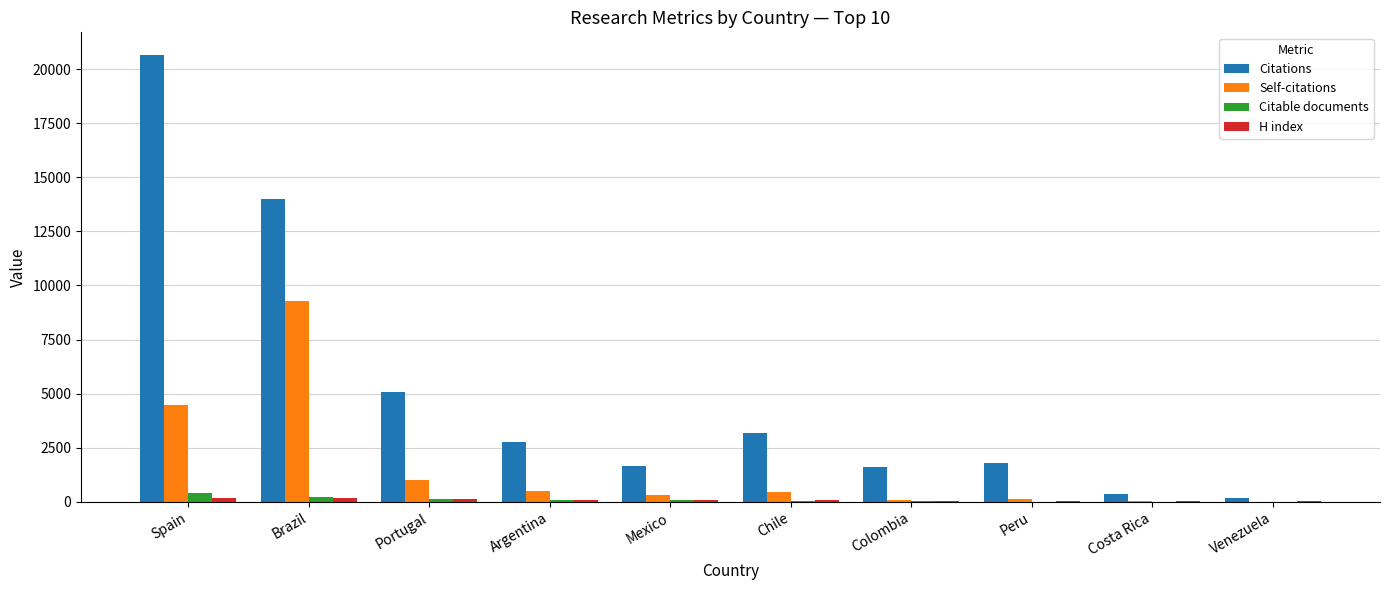

What is the maximum value shown in the chart?

20662